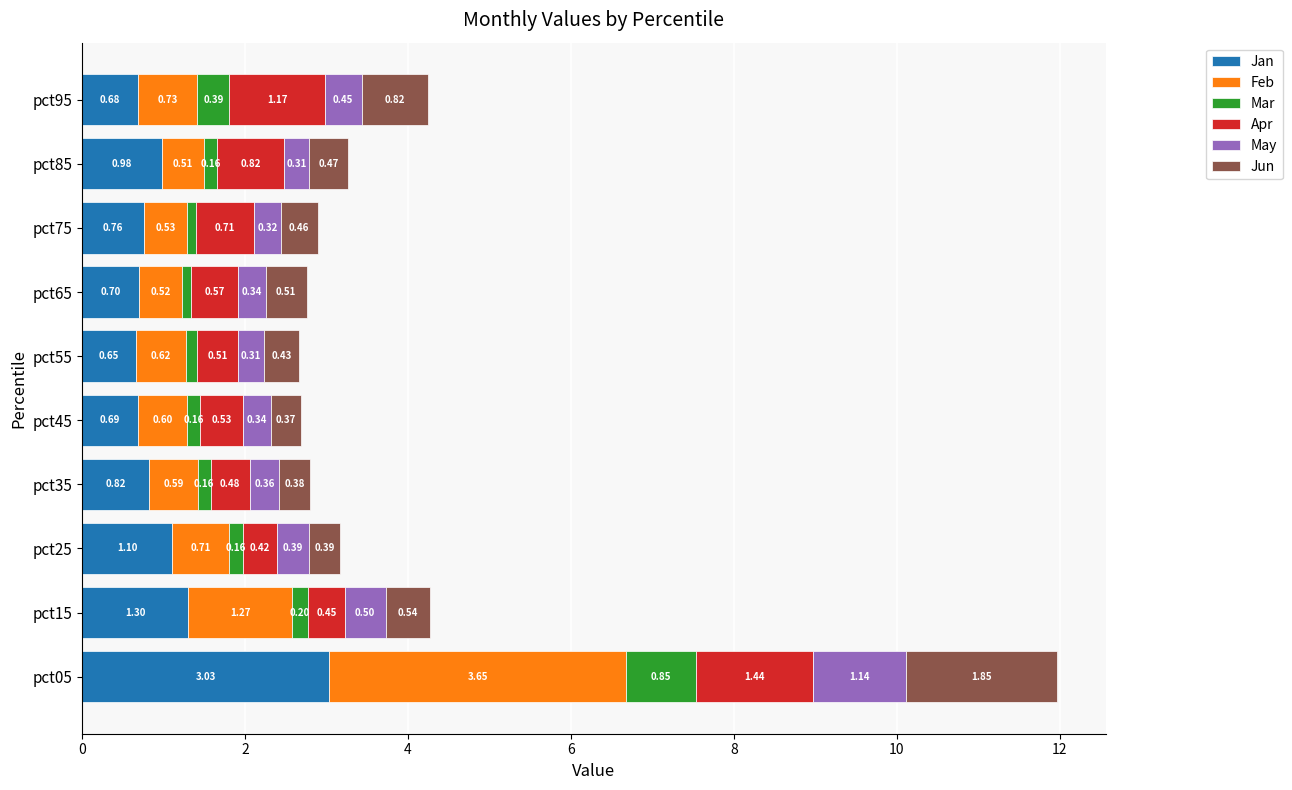

What is the sum of all Jan values?

10.7